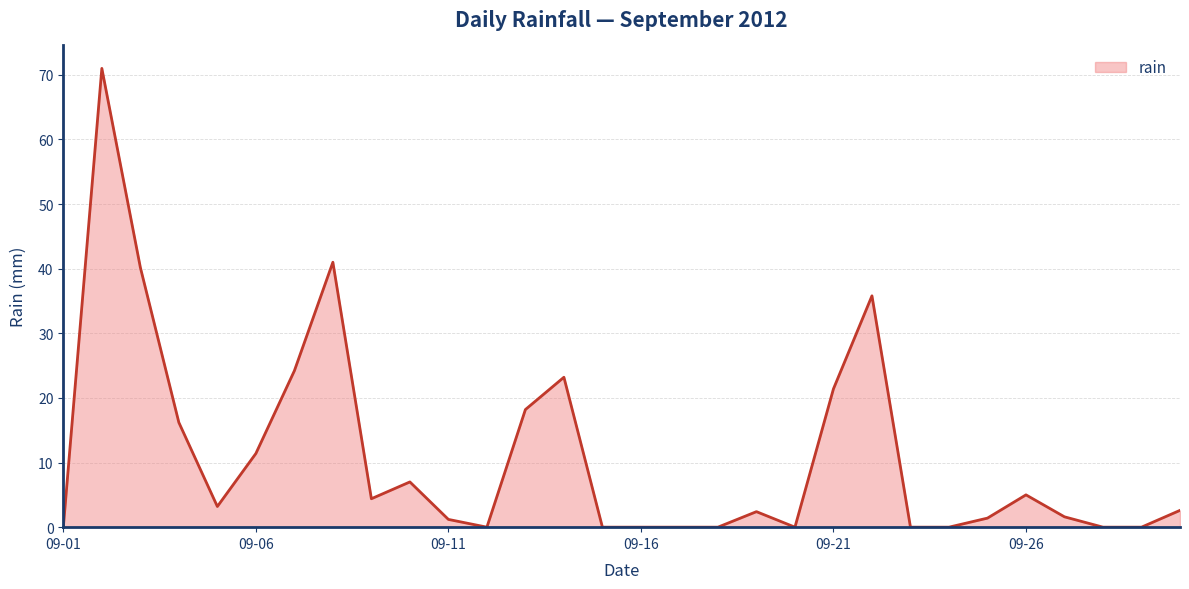

What is the maximum value shown in the chart?

71.0